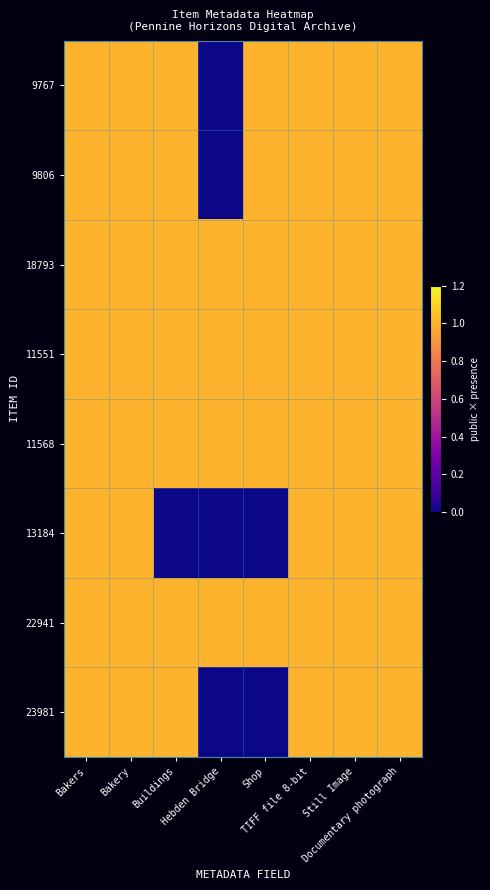

Rank the series by their maximum value, from lowest to highest.

9767, 9806, 18793, 11551, 11568, 13184, 22941, 23981